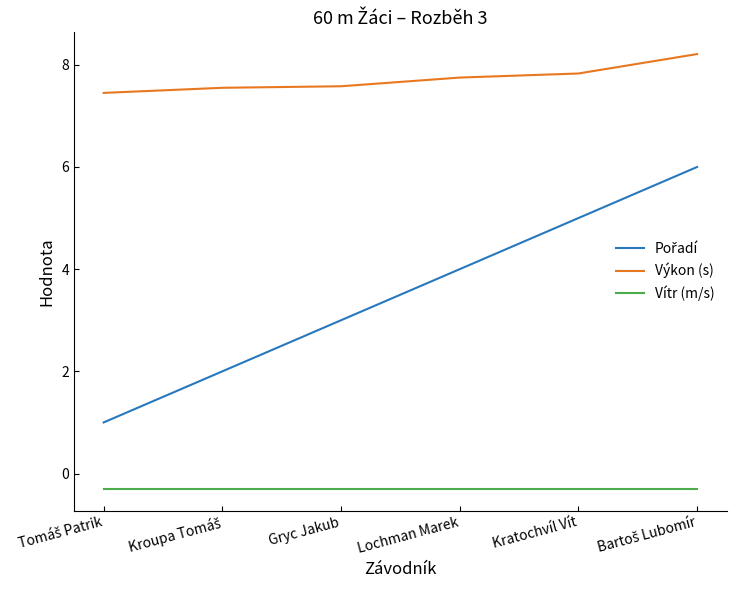

How many Výkon (s) values are between 7 and 8?

5